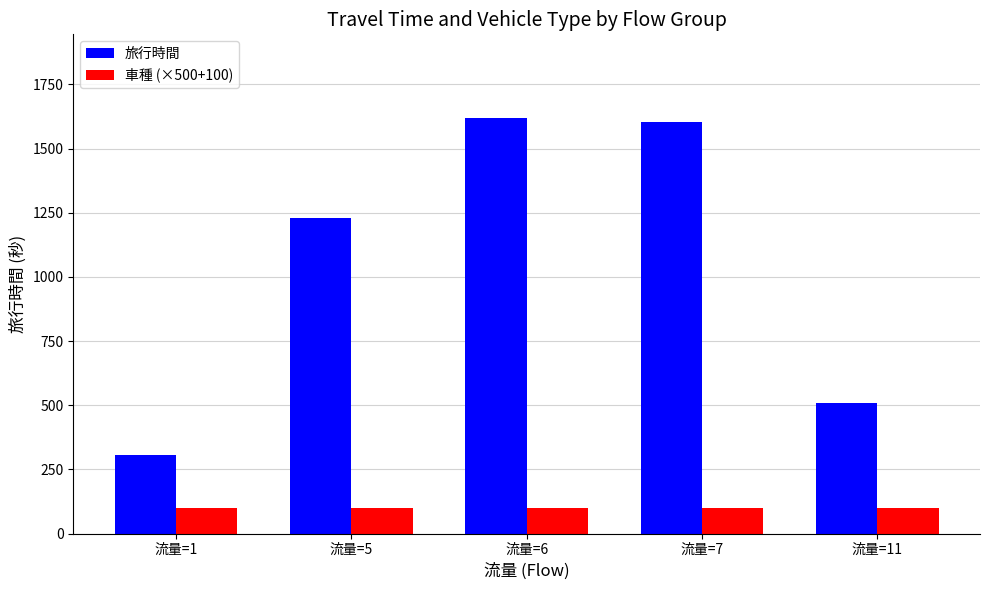

Is the value of 旅行時間 at 流量=6 greater than the value of 車種 (×500+100) at 流量=7?

Yes